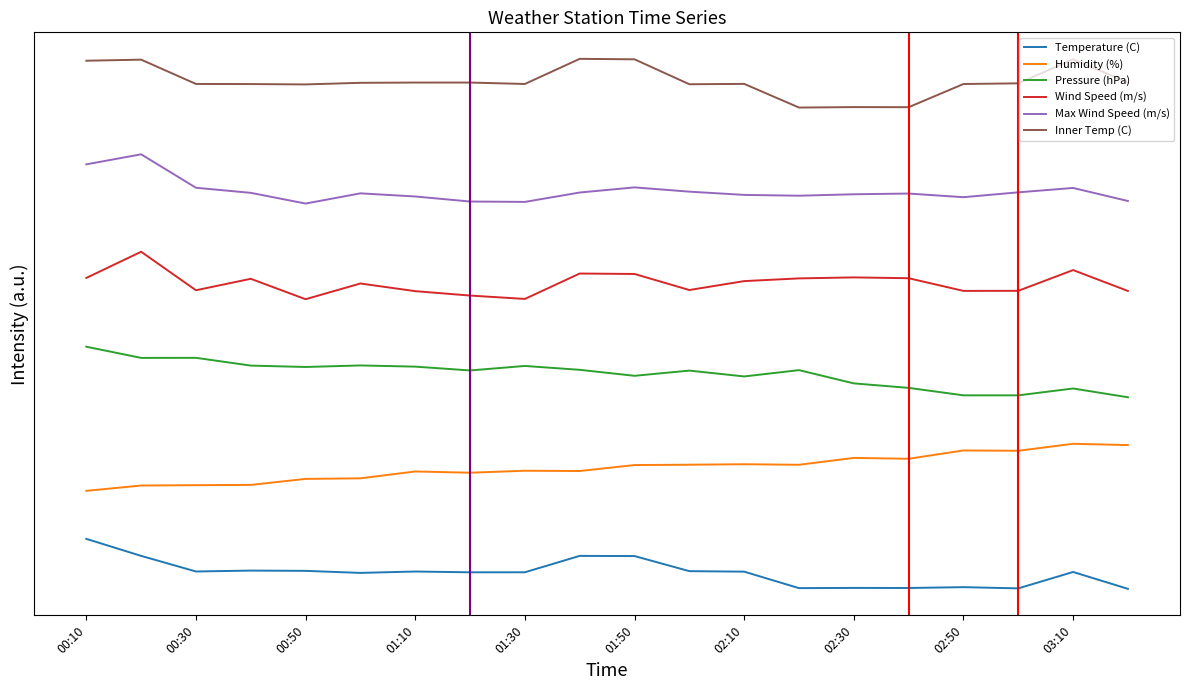

What is the value of the Pressure (hPa) point at the 2nd from the left?

4.8